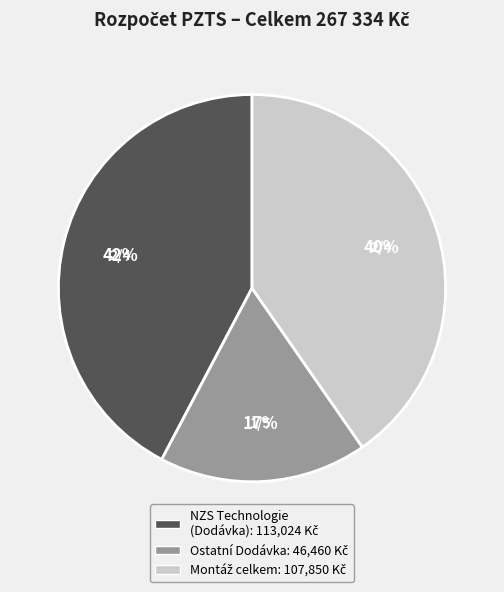

Is there a majority slice in this chart?

No